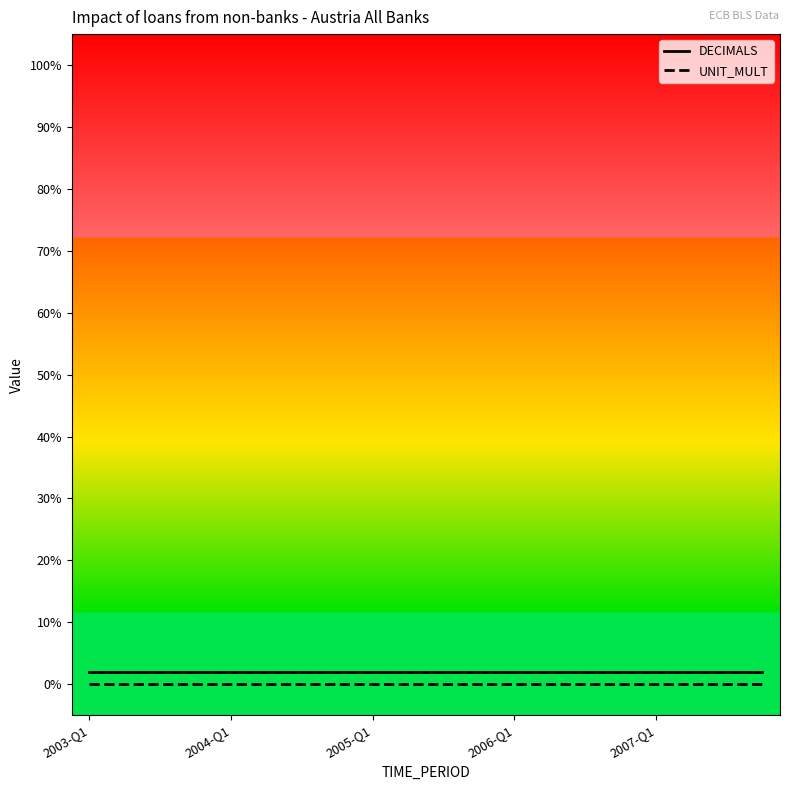

True or false: DECIMALS and UNIT_MULT intersect in this chart.

False